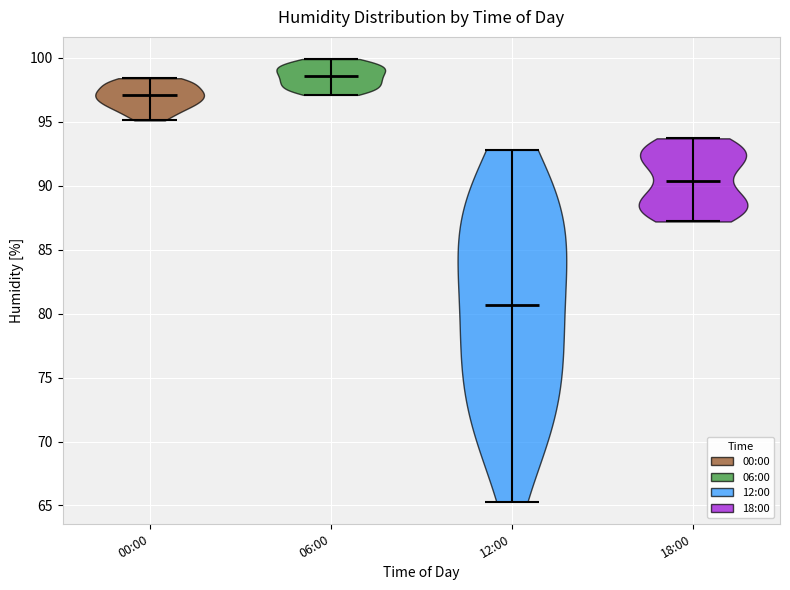

Reading left to right, read every violin against the y-axis: where its median line is, and the lowest and highest points it reaches. The values are not printed on the chart, so give them approximately, as read against the axis.

00:00: median line 97.0, lowest point 95.0, highest point 98.5
06:00: median line 98.5, lowest point 97.0, highest point 100.0
12:00: median line 80.5, lowest point 65.5, highest point 93.0
18:00: median line 90.5, lowest point 87.0, highest point 93.5